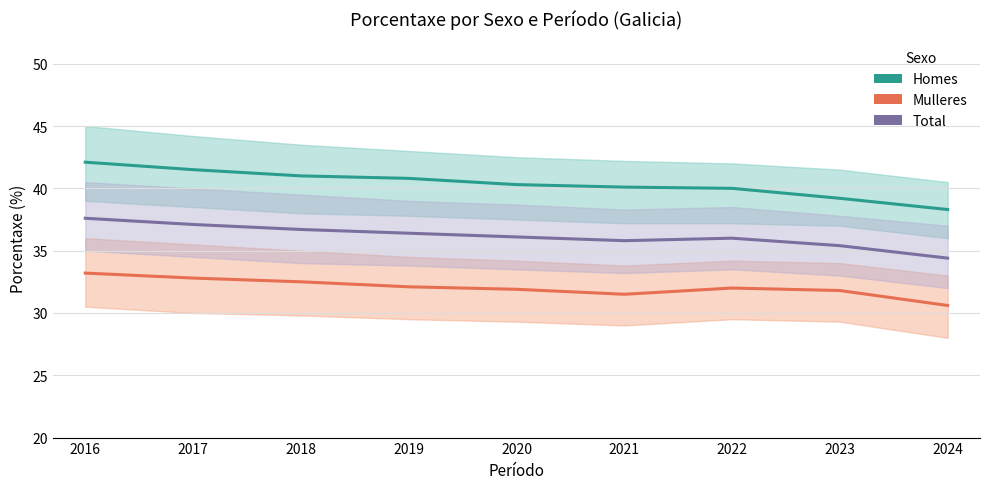

Is it true that Homes equals 39.2 at 2023?

True